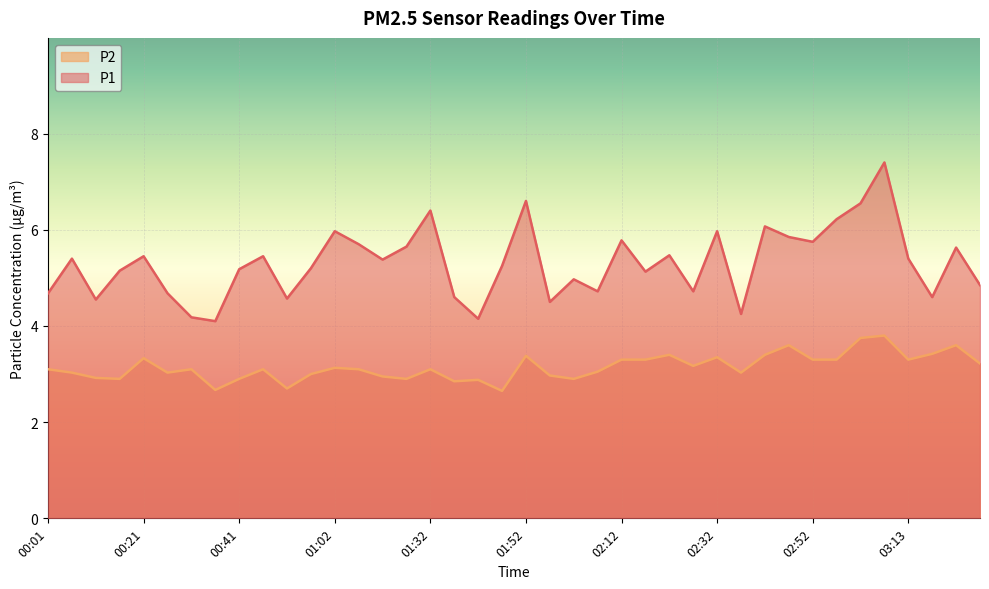

Which series has the widest spread of values?

P1